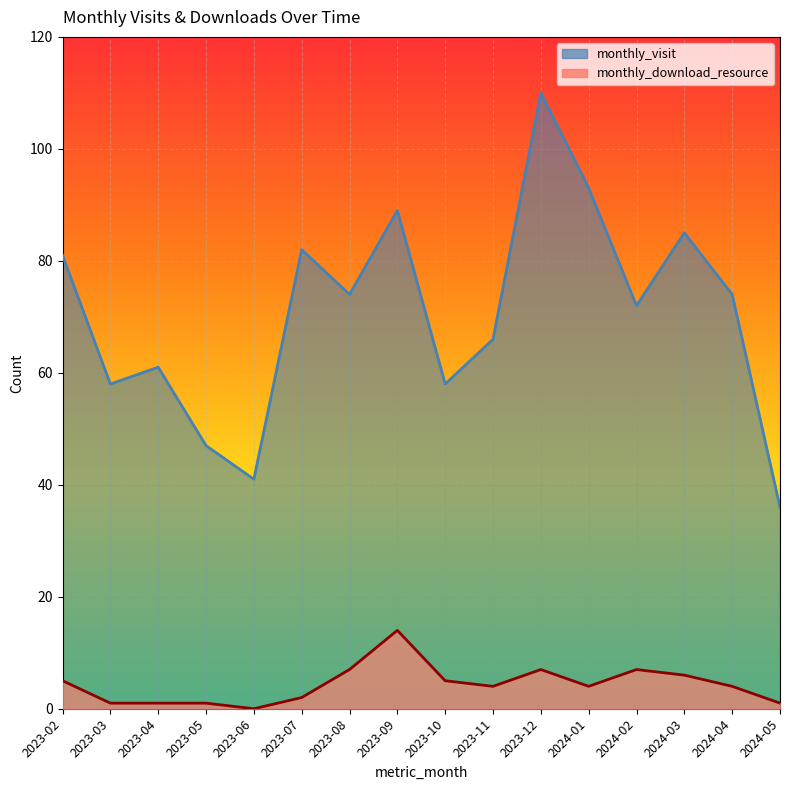

True or false: monthly_download_resource has a value of 7 at 2023-12.

True